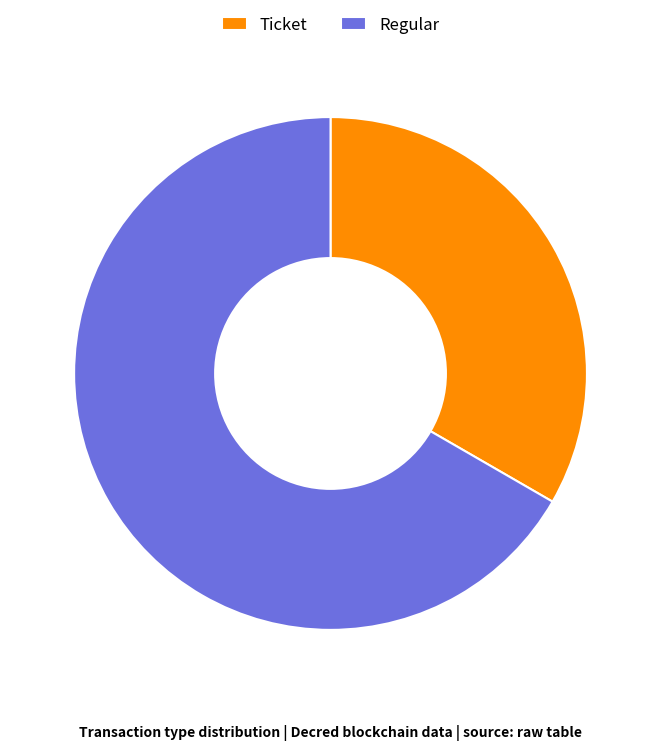

Which category accounts for the majority?

Regular